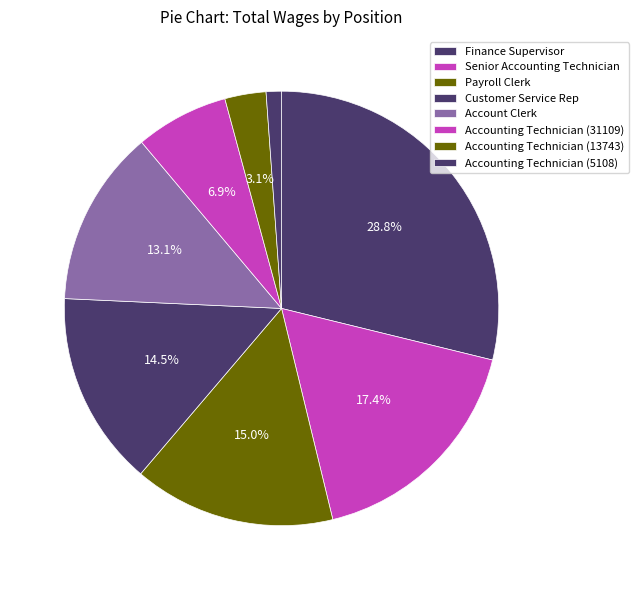

How many slices are in this pie chart?

8